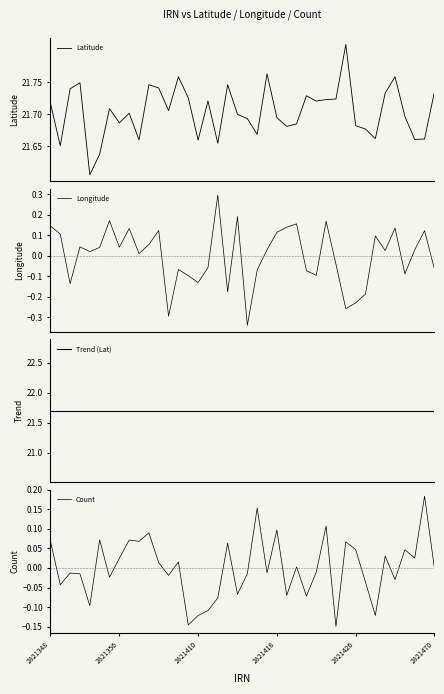

How many times do Trend (Lat) and Latitude cross each other?

18